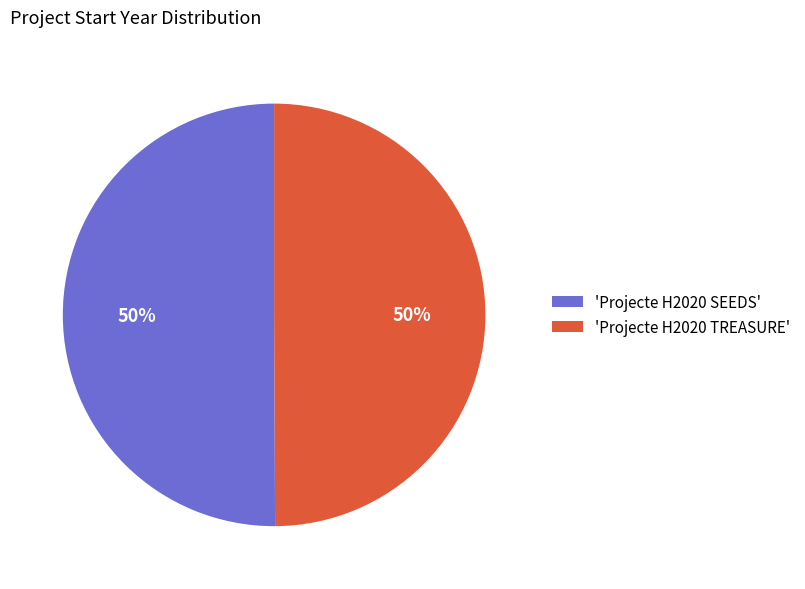

Is it true that 'Projecte H2020 SEEDS' is 50% of the pie?

True